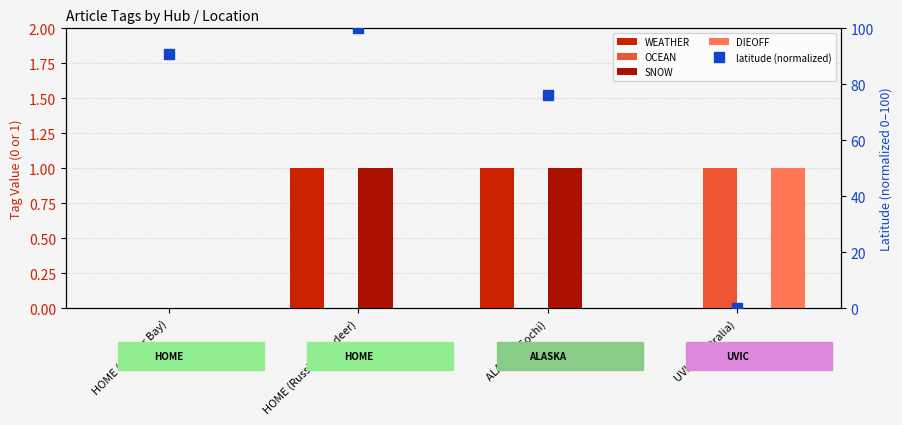

What position from the left is ALASKA (Sochi)?

3